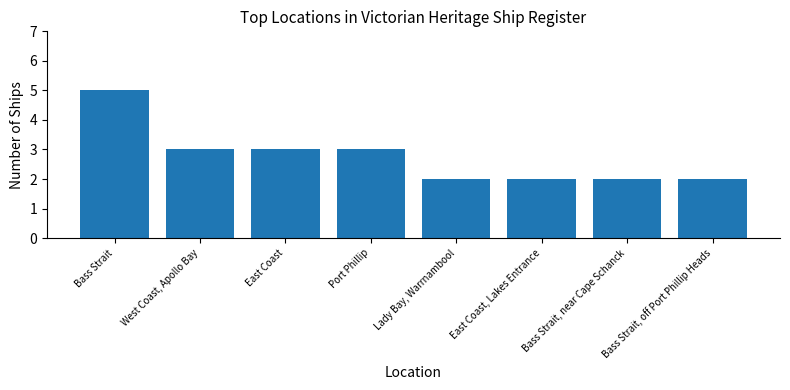

What is the label of the 1st bar from the right?

Bass Strait, off Port Phillip Heads